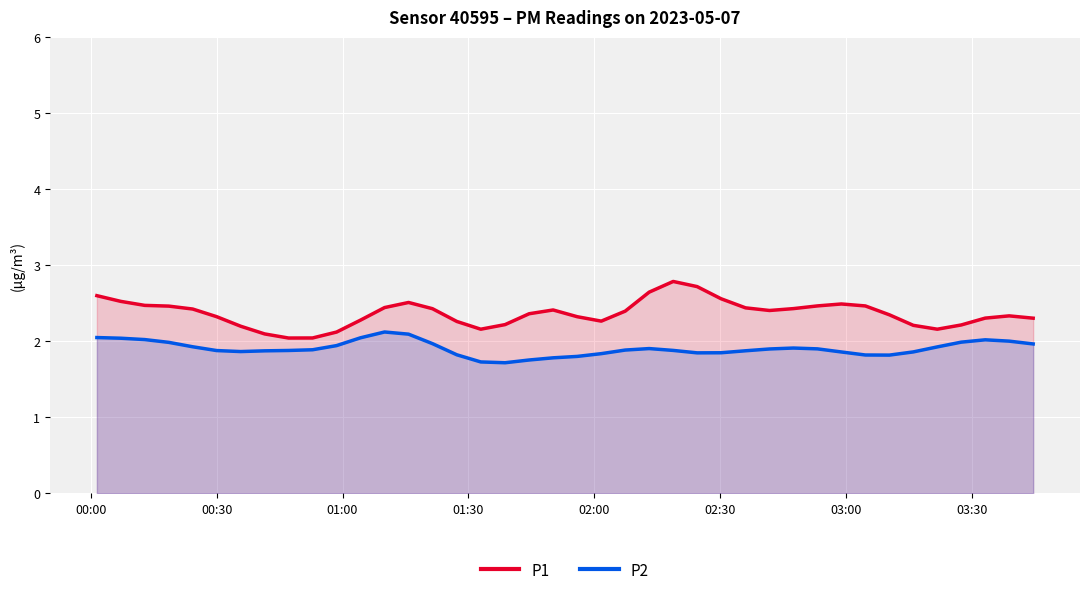

Which series has the largest range (max minus min)?

P1